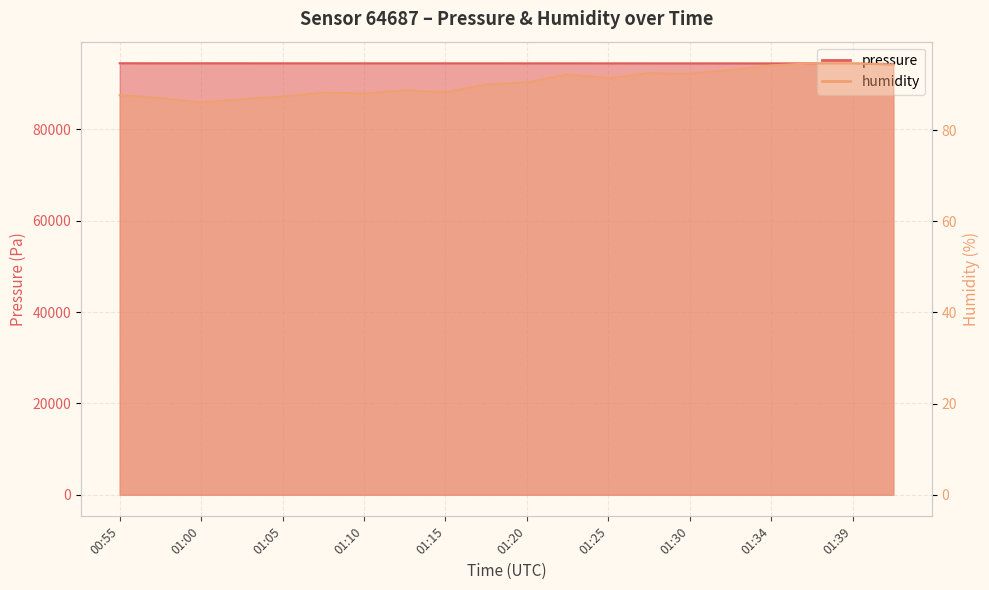

True or false: humidity and pressure cross at least once.

False